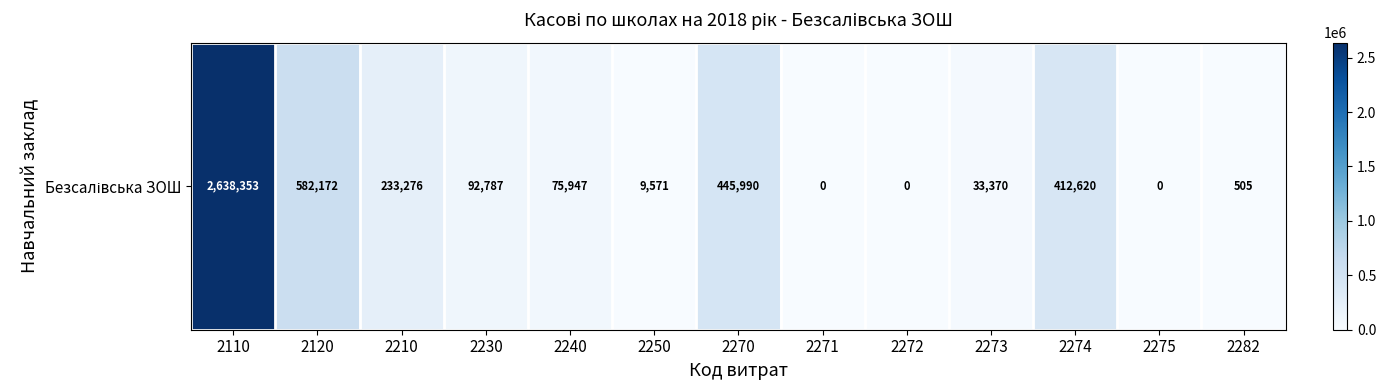

Count the number of categories in the chart.

13